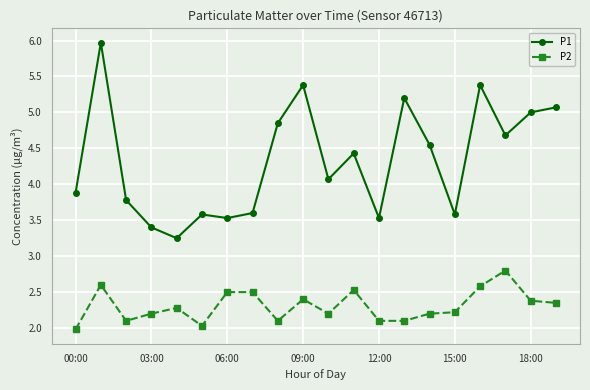

What are all the series names shown in the legend?

P1, P2